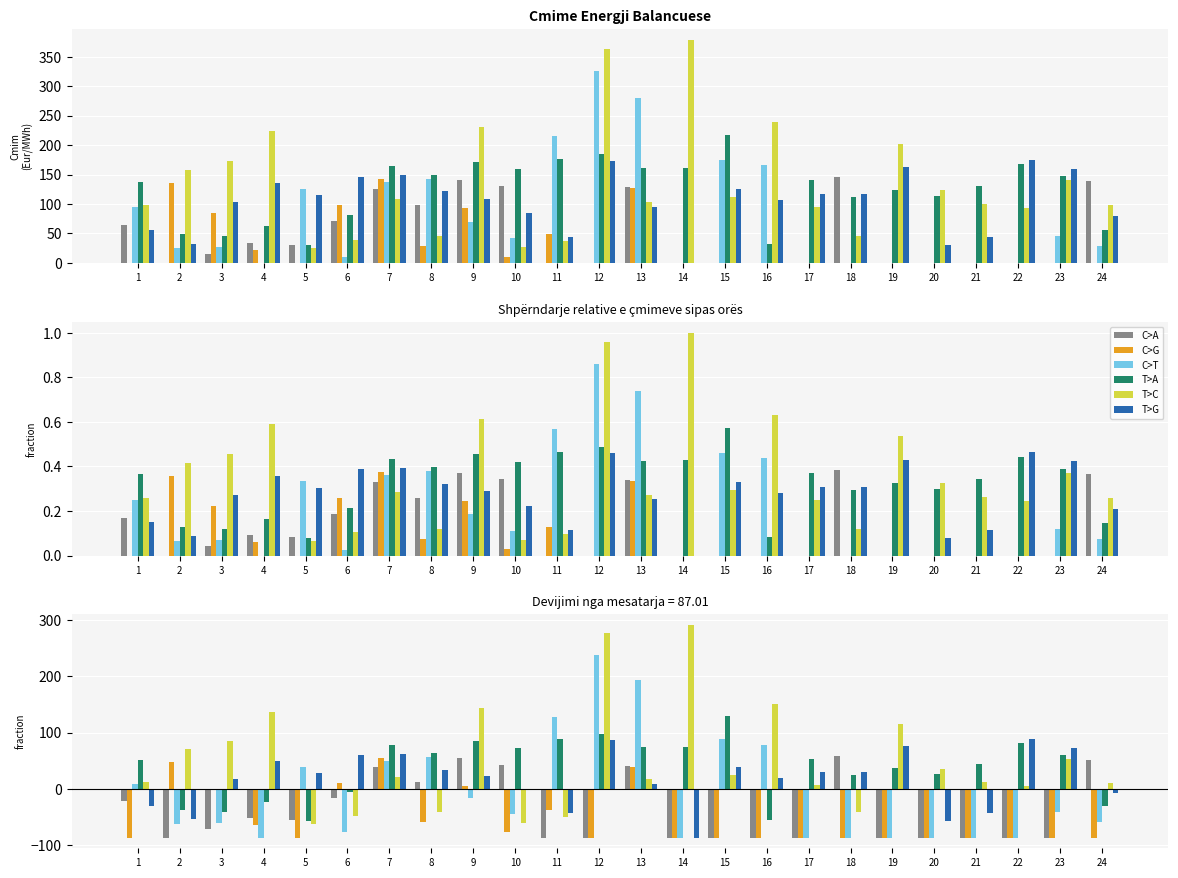

Reading left to right, transcribe all the data shown in this chart.

00:00-01:00: 1=-22.5	2=-87.0	3=-71.5	4=-52.5	5=-56.0	6=-16.4	7=38.2	8=11.3	9=54.0	10=42.8	11=-87.0	12=-87.0	13=41.1	14=-87.0	15=-87.0	16=-87.0	17=-87.0	18=58.5	19=-87.0	20=-87.0	21=-87.0	22=-87.0	23=-87.0	24=51.6
06:00-07:00: 1=-87.0	2=48.5	3=-2.1	4=-64.5	5=-87.0	6=11.0	7=54.5	8=-58.4	9=5.6	10=-76.7	11=-37.8	12=-87.0	13=39.5	14=-87.0	15=-87.0	16=-87.0	17=-87.0	18=-87.0	19=-87.0	20=-87.0	21=-87.0	22=-87.0	23=-87.0	24=-87.0
12:00-13:00: 1=7.6	2=-62.1	3=-60.6	4=-87.0	5=39.0	6=-77.8	7=50.0	8=55.8	9=-17.2	10=-44.7	11=128.2	12=238.9	13=193.0	14=-87.0	15=88.0	16=78.7	17=-87.0	18=-87.0	19=-87.0	20=-87.0	21=-87.0	22=-87.0	23=-41.3	24=-58.8
17:00-18:00: 1=50.8	2=-38.7	3=-41.5	4=-24.4	5=-57.4	6=-6.0	7=77.7	8=62.9	9=84.9	10=72.4	11=88.8	12=97.1	13=73.8	14=74.7	15=129.3	16=-55.7	17=53.7	18=24.3	19=36.5	20=25.7	21=43.2	22=81.0	23=59.8	24=-31.2
19:00-20:00: 1=11.5	2=71.0	3=85.7	4=136.5	5=-62.0	6=-47.7	7=20.9	8=-41.5	9=144.5	10=-60.8	11=-49.7	12=276.4	13=16.5	14=291.2	15=24.4	16=151.7	17=7.5	18=-41.5	19=115.5	20=36.0	21=12.5	22=5.5	23=53.7	24=10.8
23:00-24:00: 1=-30.5	2=-54.5	3=16.5	4=48.6	5=28.3	6=59.4	7=61.9	8=34.2	9=22.2	10=-2.5	11=-43.0	12=86.6	13=8.4	14=-87.0	15=38.2	16=19.7	17=29.2	18=29.4	19=75.4	20=-56.9	21=-43.2	22=88.1	23=73.1	24=-8.0